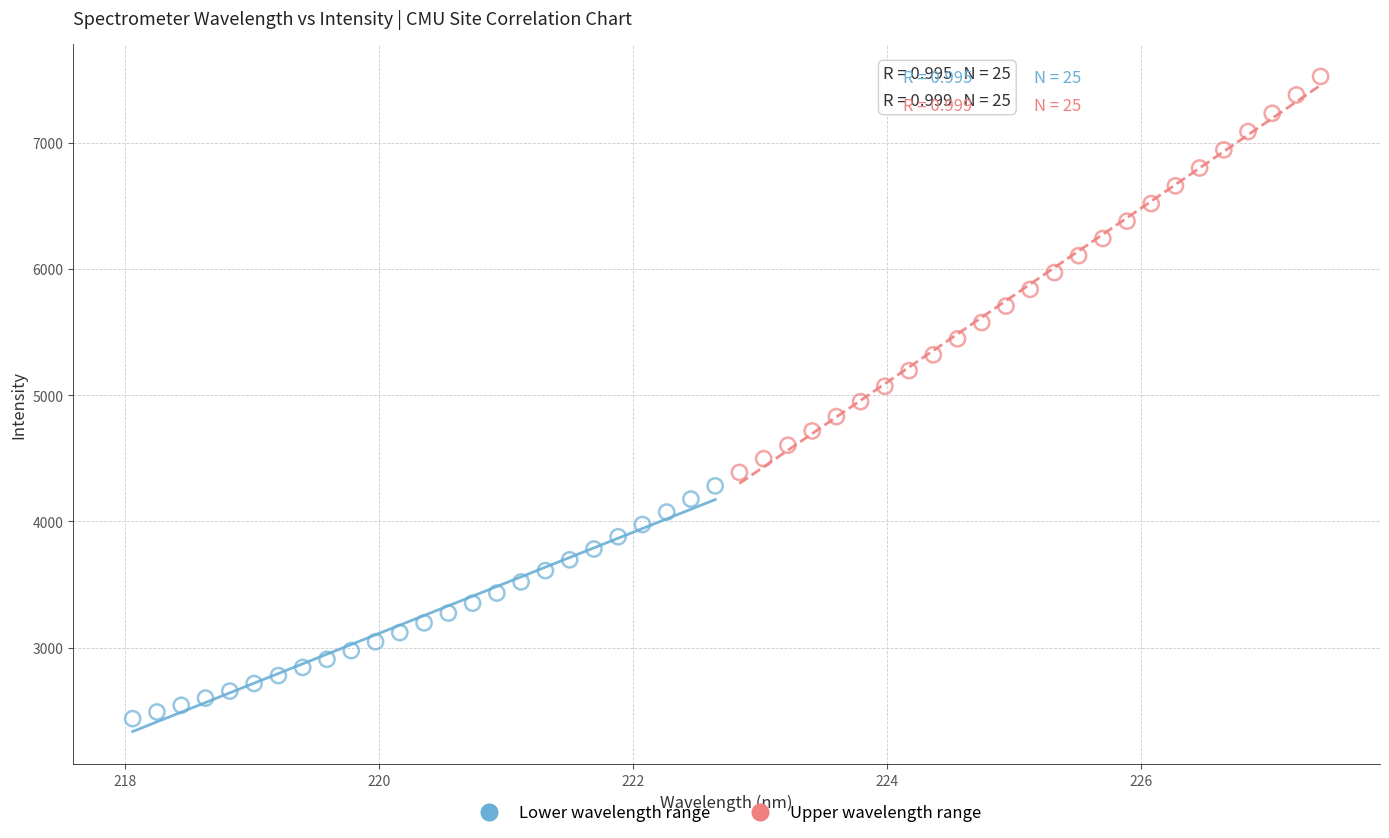

Which series contains the highest Y value?

Upper wavelength range